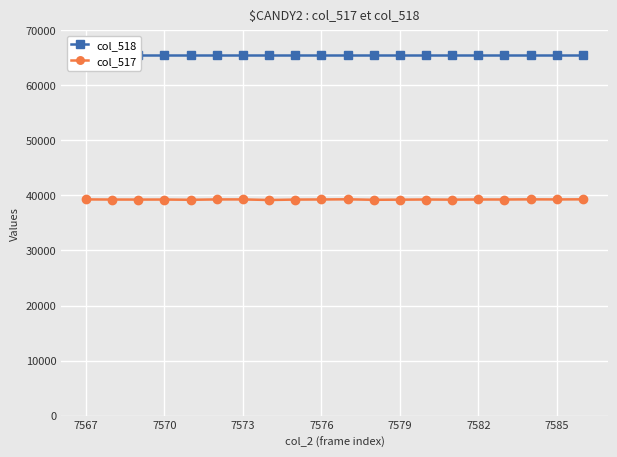

What is the highest value of the col_517 series?

39295